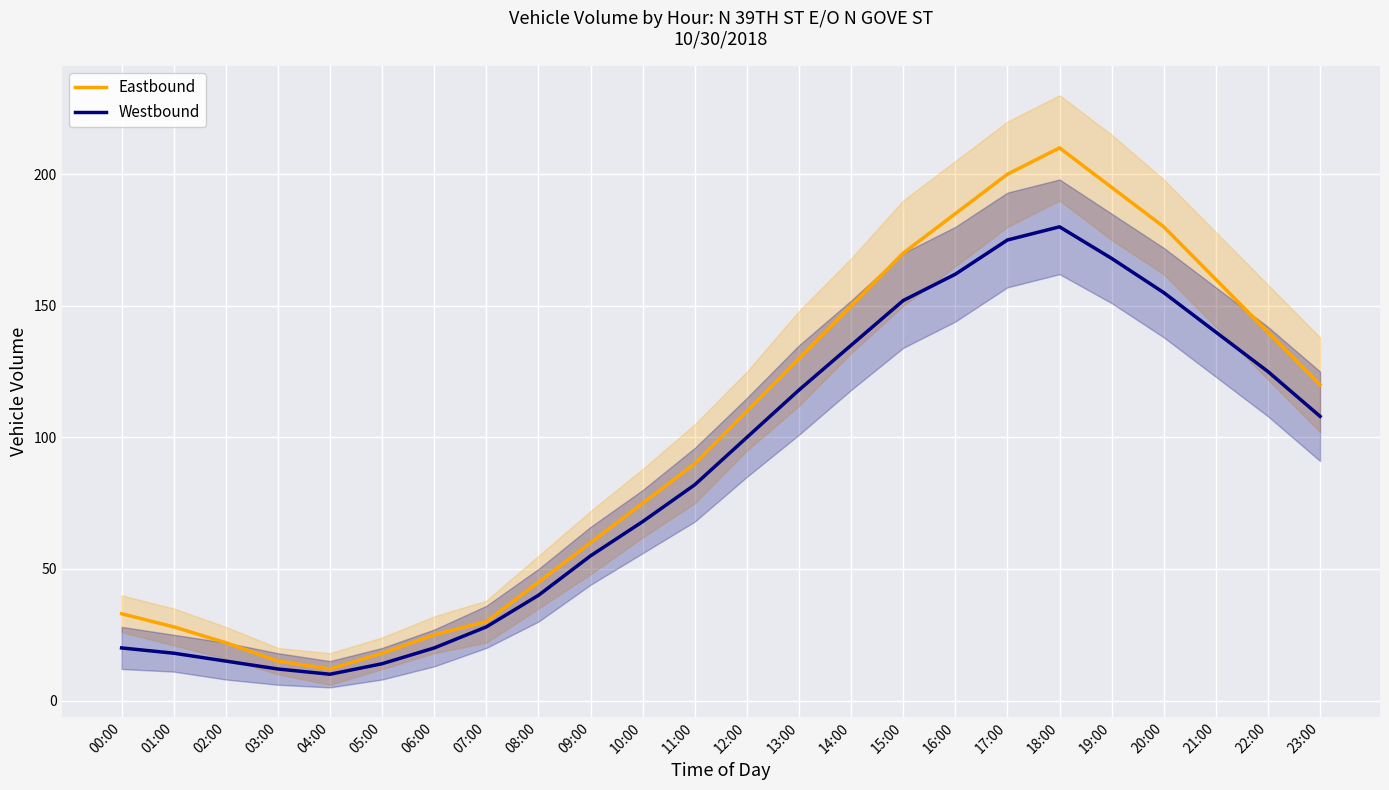

True or false: Eastbound and Westbound intersect in this chart.

False